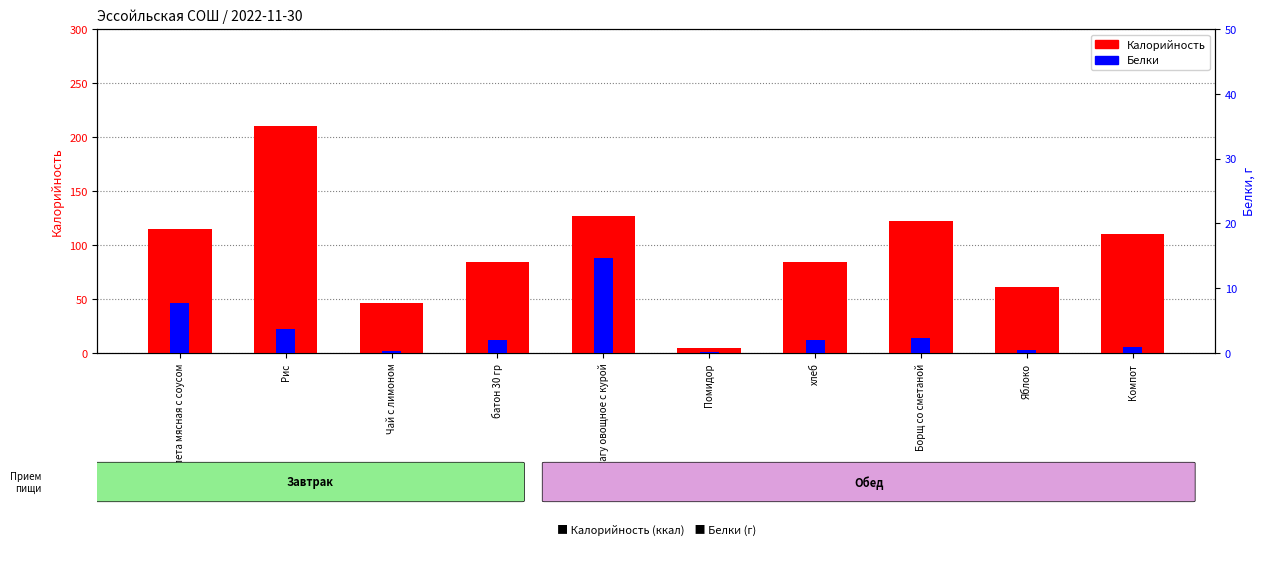

At Помидор, list the series in order from smallest to largest.

Белки, Калорийность